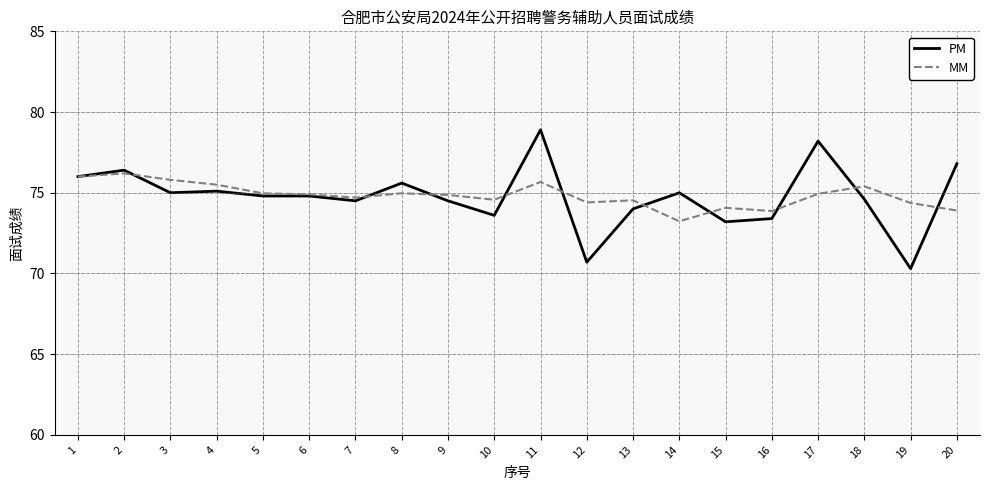

Where is PM nearest to the value 74?

13